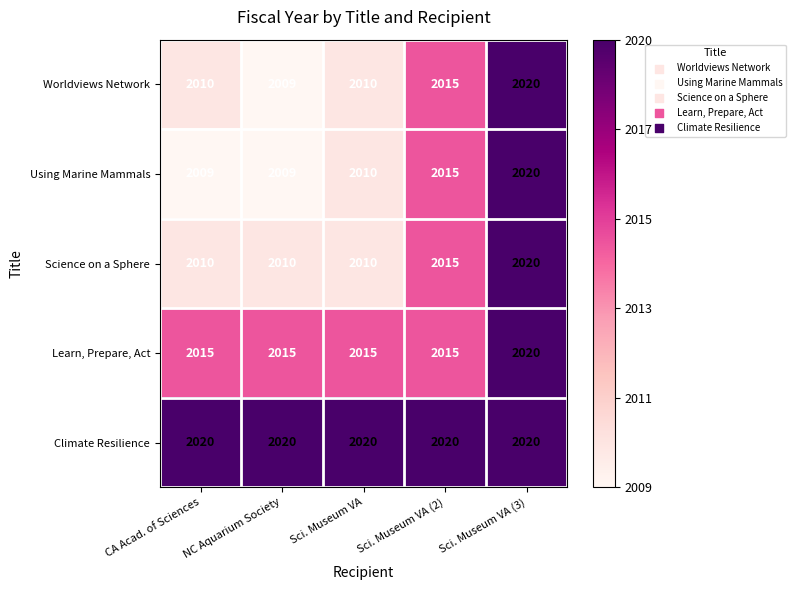

Which series changed the most between CA Acad. of Sciences and Sci. Museum VA?

Using Marine Mammals